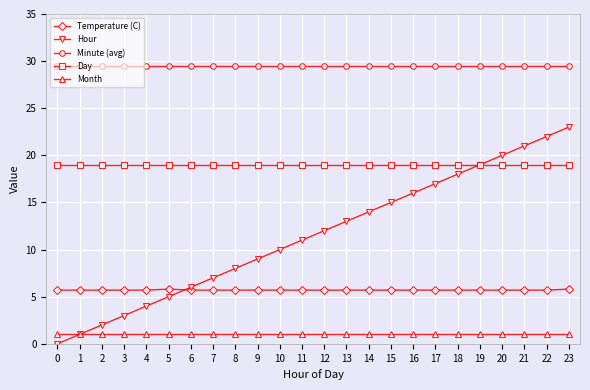

How many data points does each series have?

24